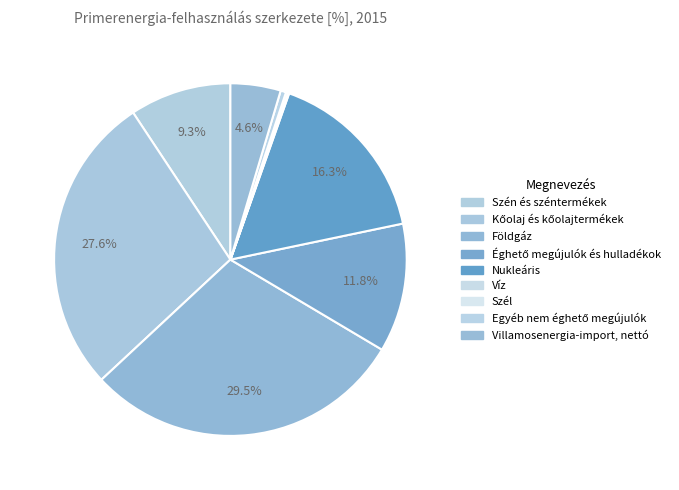

To the nearest percent, what percentage of the pie is Éghető megújulók és hulladékok?

12%